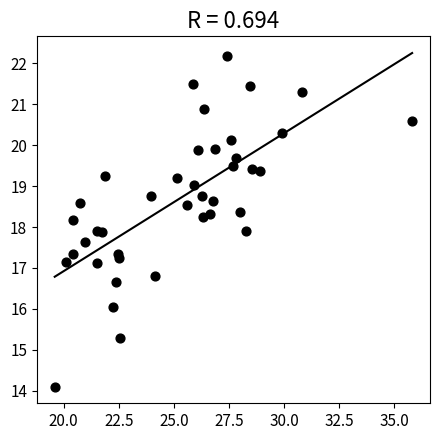

What is the range of X values (max minus min)?

16.2